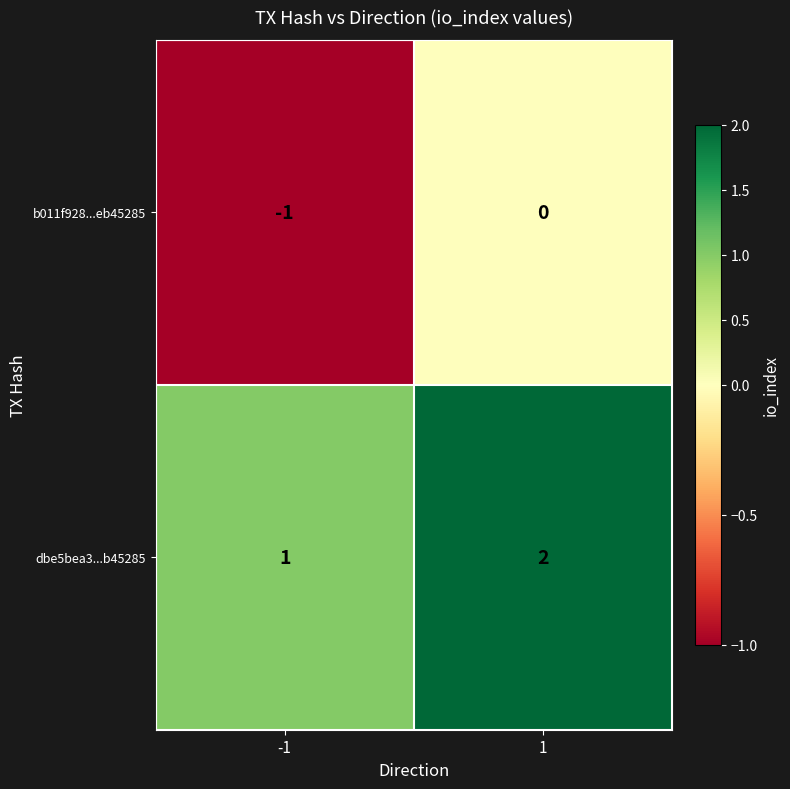

At how many categories does at least one series exceed 0?

2